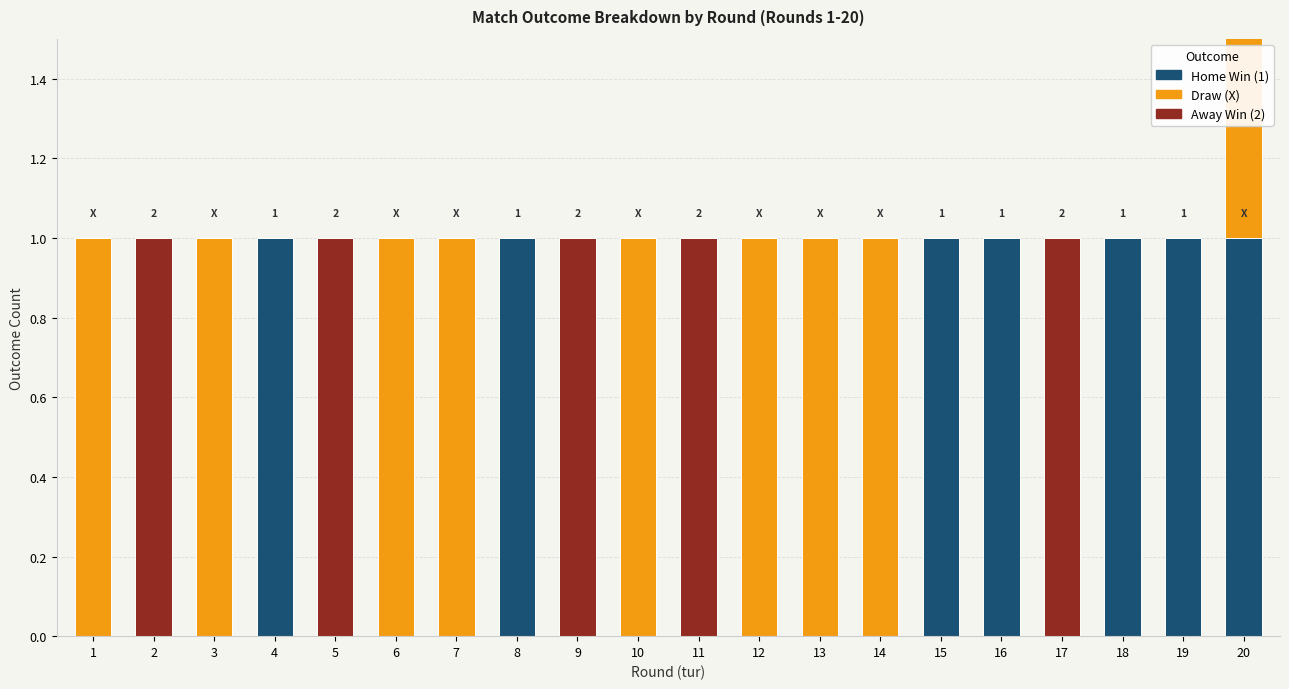

Is it true that Away Win (2) equals 1 at 5?

False